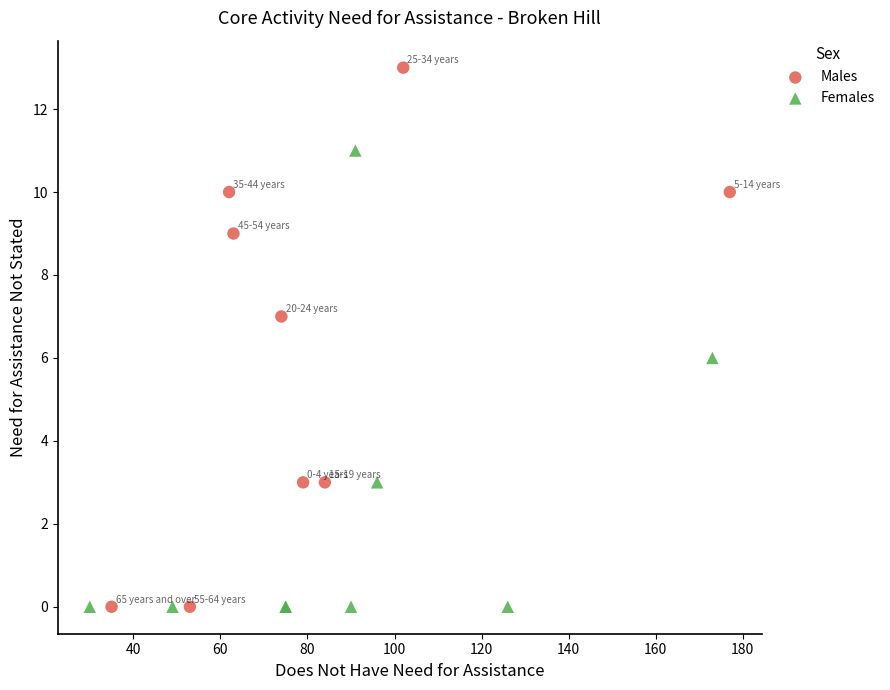

Which series has the widest spread of Y values?

Males